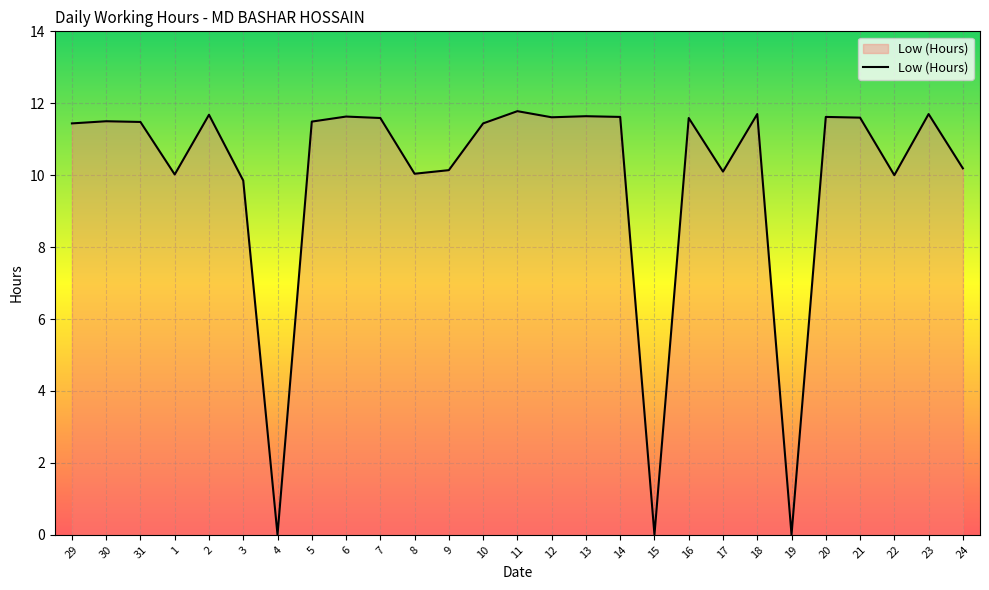

How many series are shown in this chart?

1